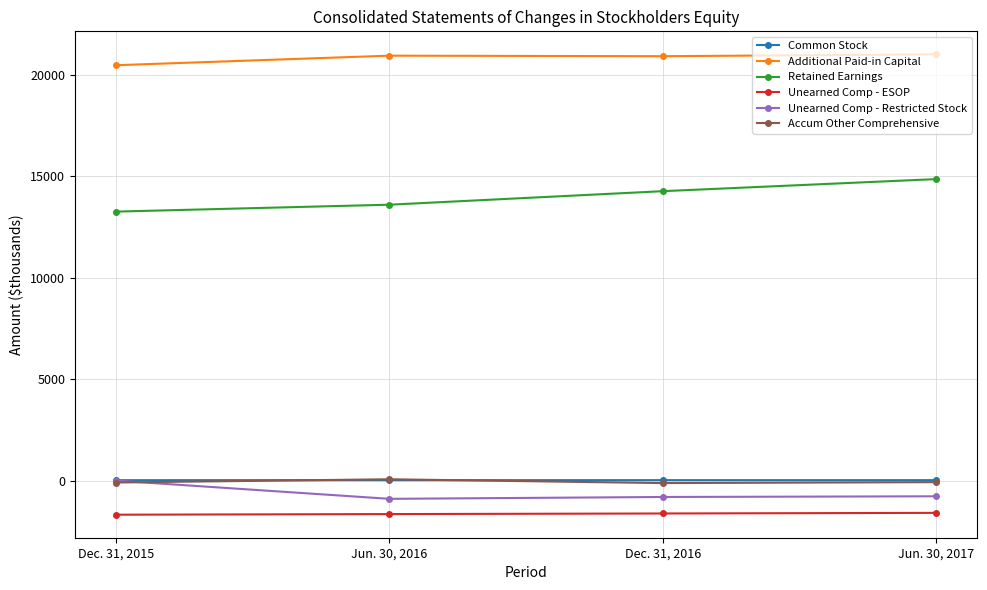

What is the total value across all series at Jun. 30, 2017?

33444